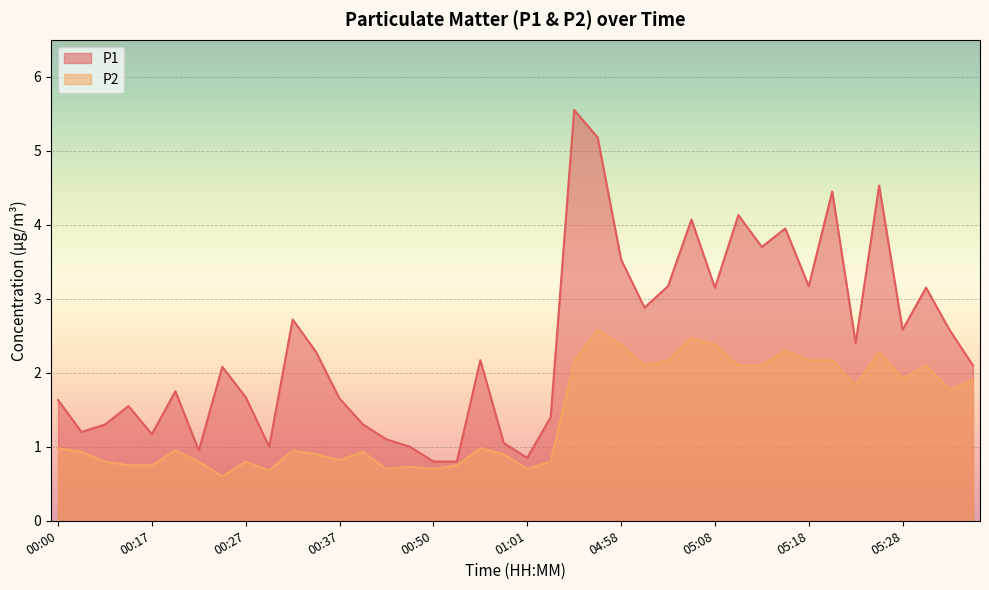

Which category has the lowest value in the P2 series?

00:24